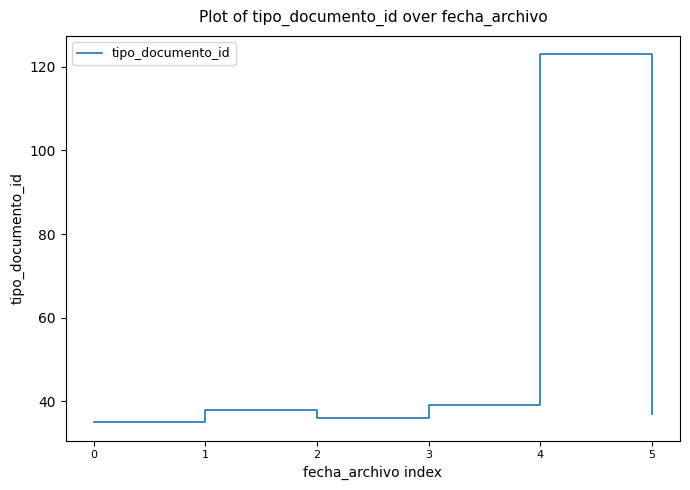

What is the smallest value displayed?

35